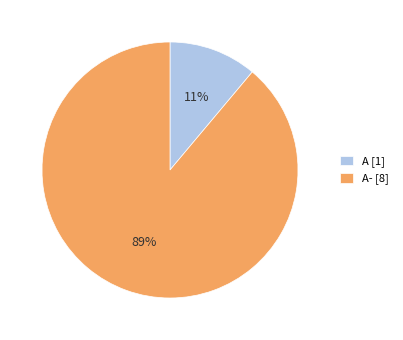

To the nearest percent, what portion does A [1] represent?

11%